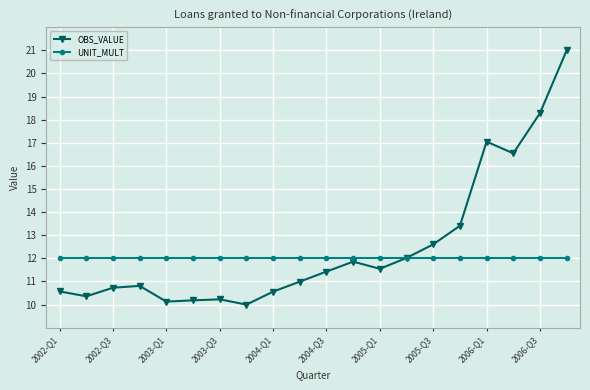

What is the average value of the OBS_VALUE series?

12.5